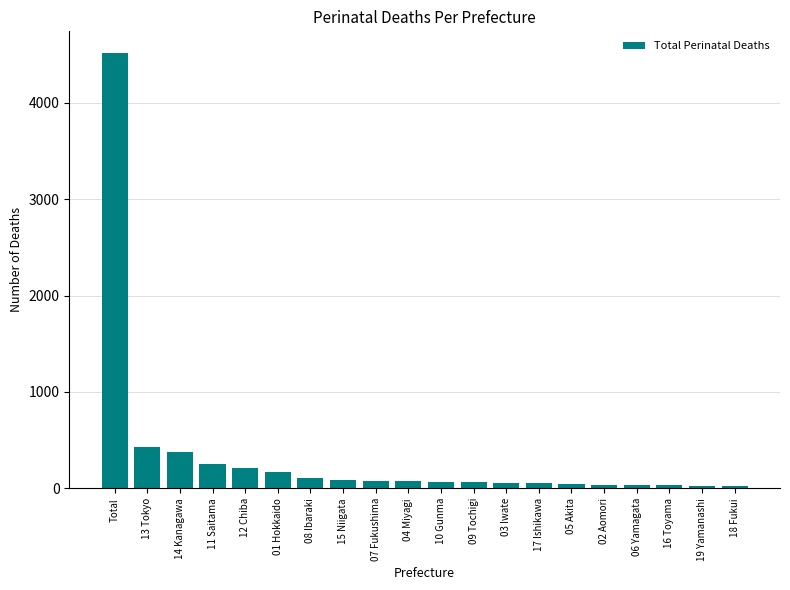

What is the value of the 11th bar from the left?

71